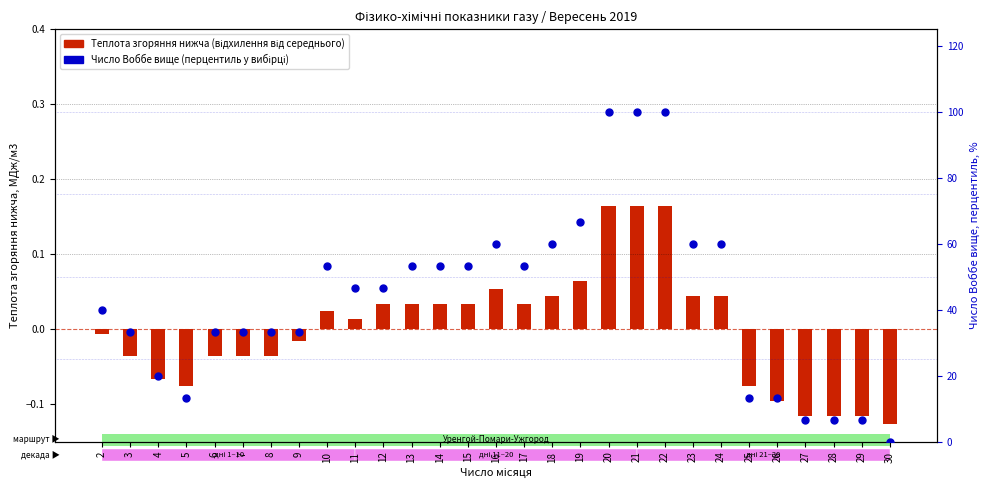

What are all the series names shown in the legend?

Теплота згоряння нижча (відхилення), Число Воббе вище (перцентиль)